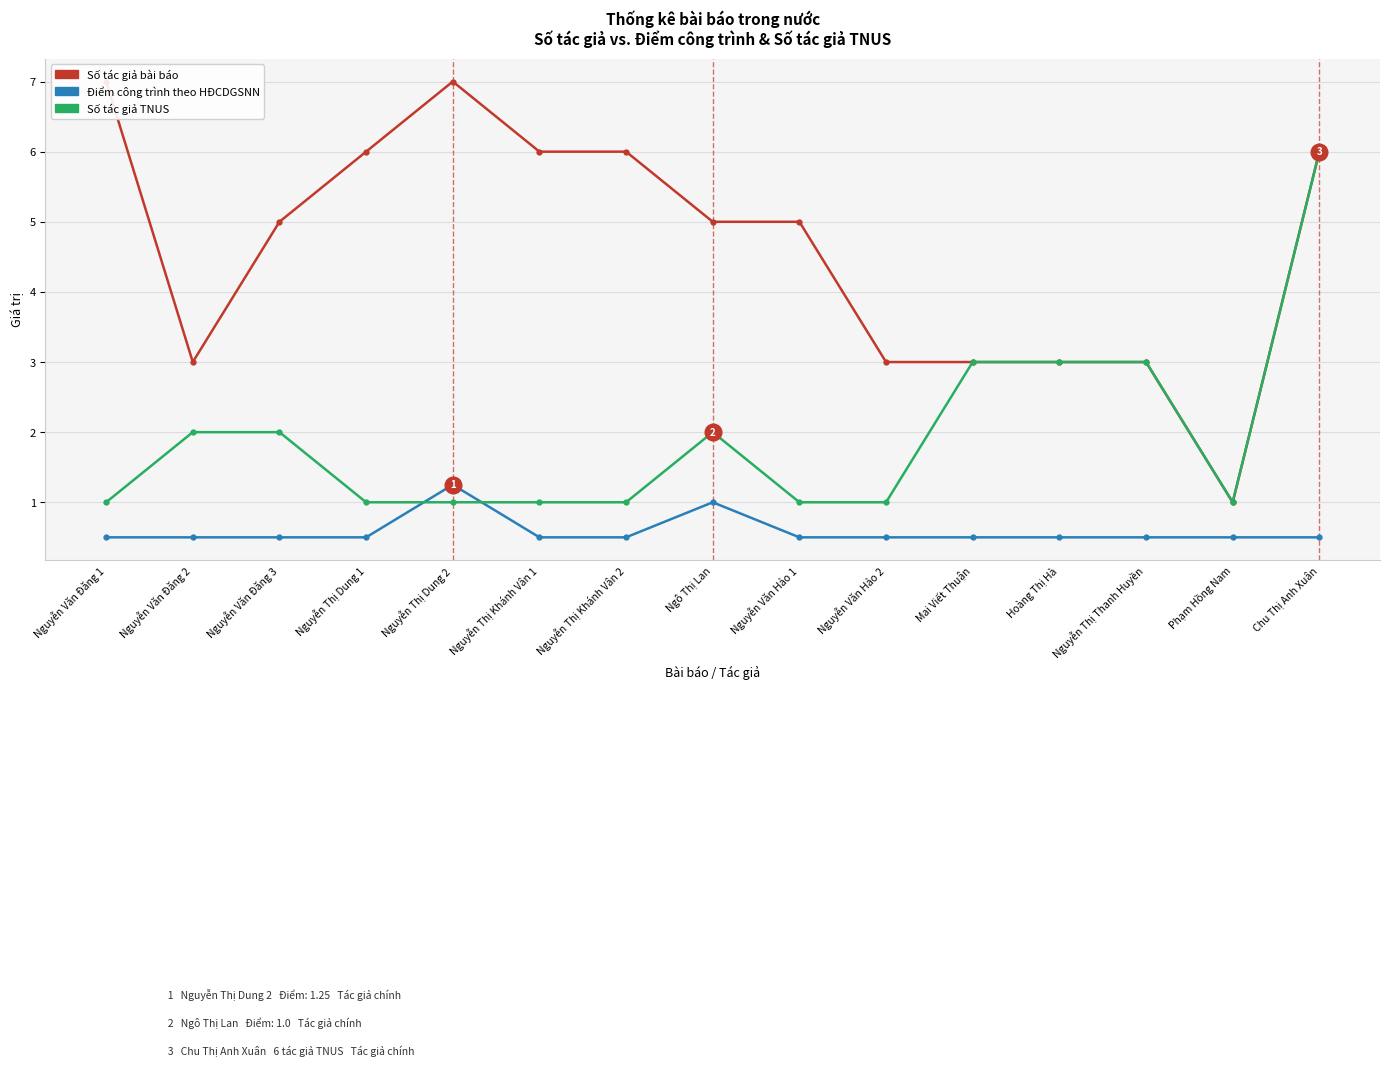

Is this an area chart (filled region under the line)?

No